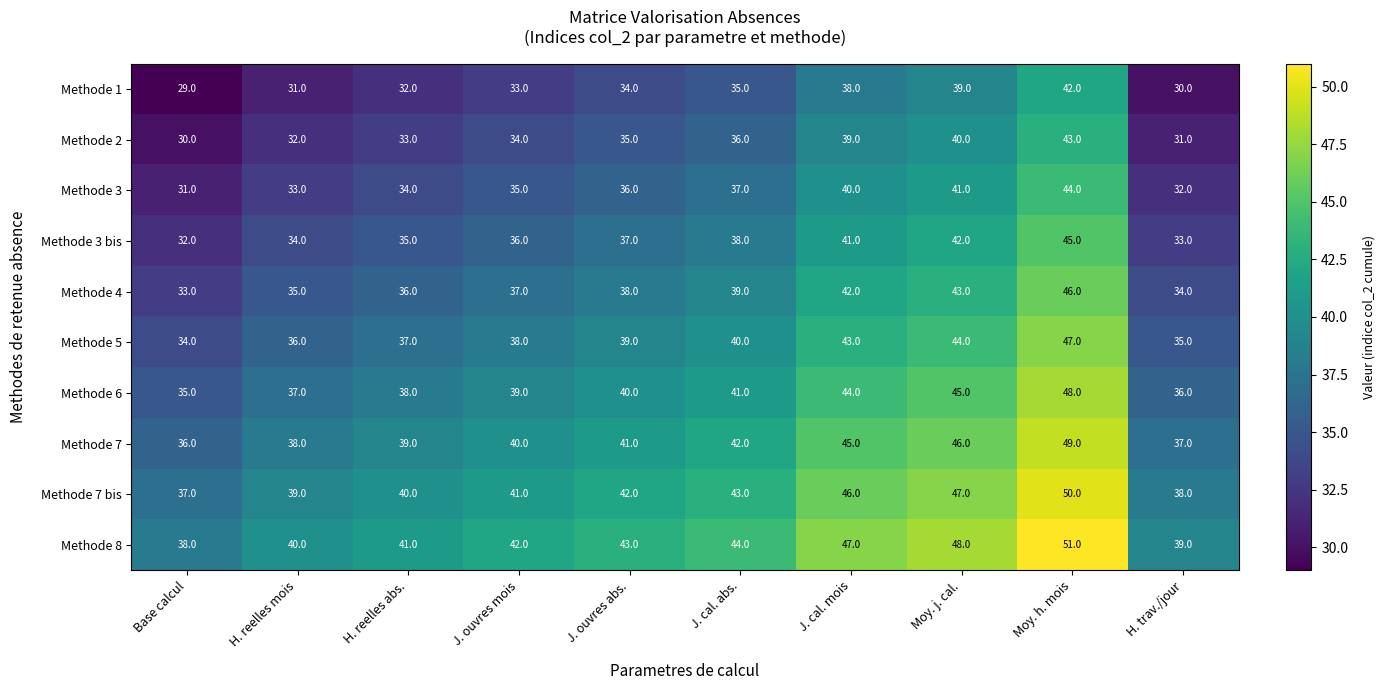

What is the sum of the Methode 8 values at Moy. h. mois and J. cal. mois?

98